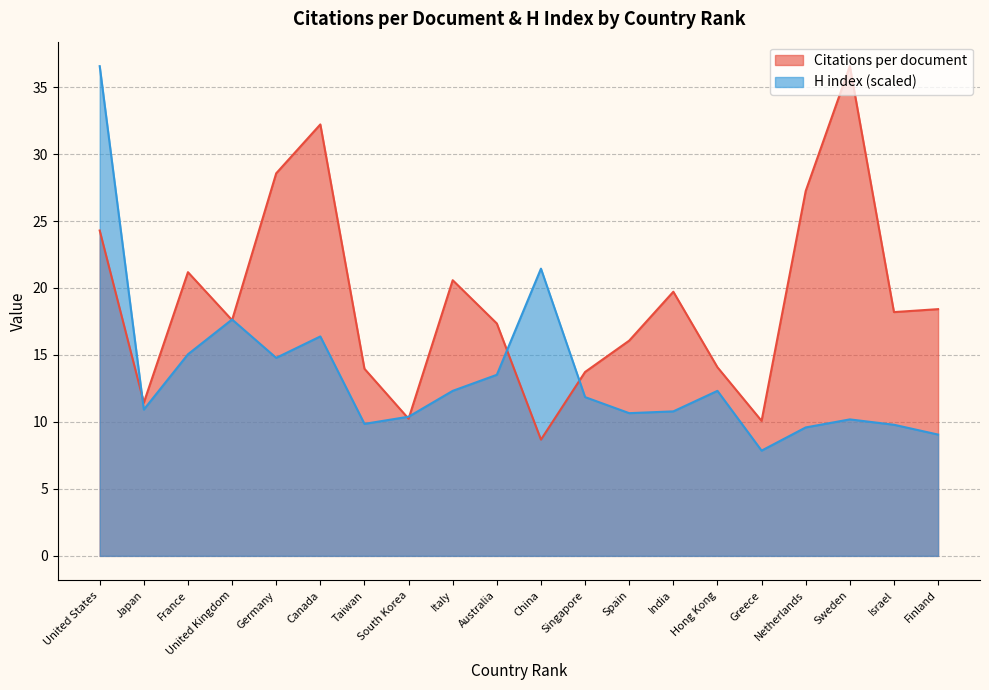

Where is H index nearest to the value 22?

China